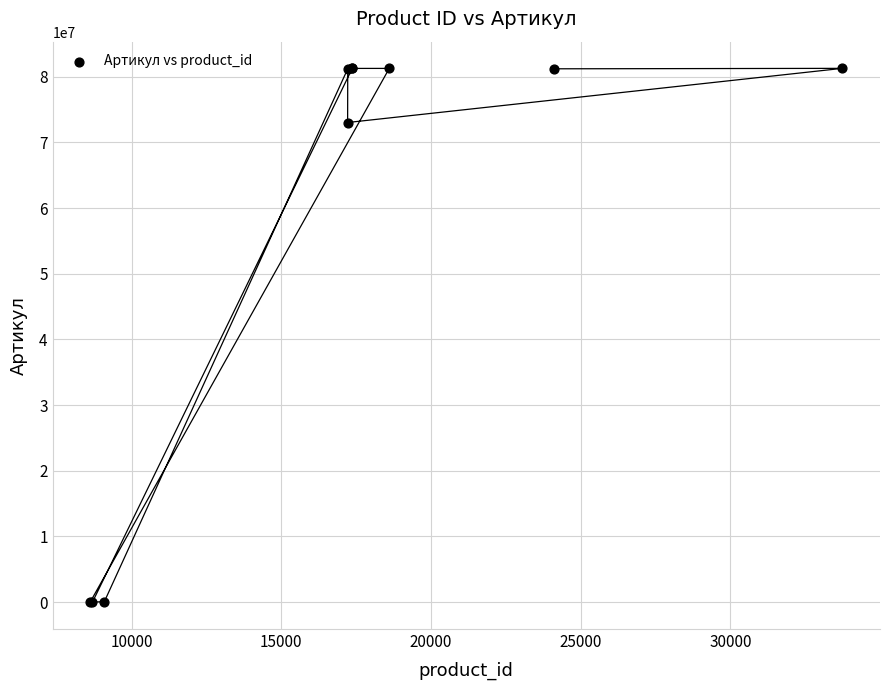

What Y value in the scatter plot is closest to 40636048?

73024165